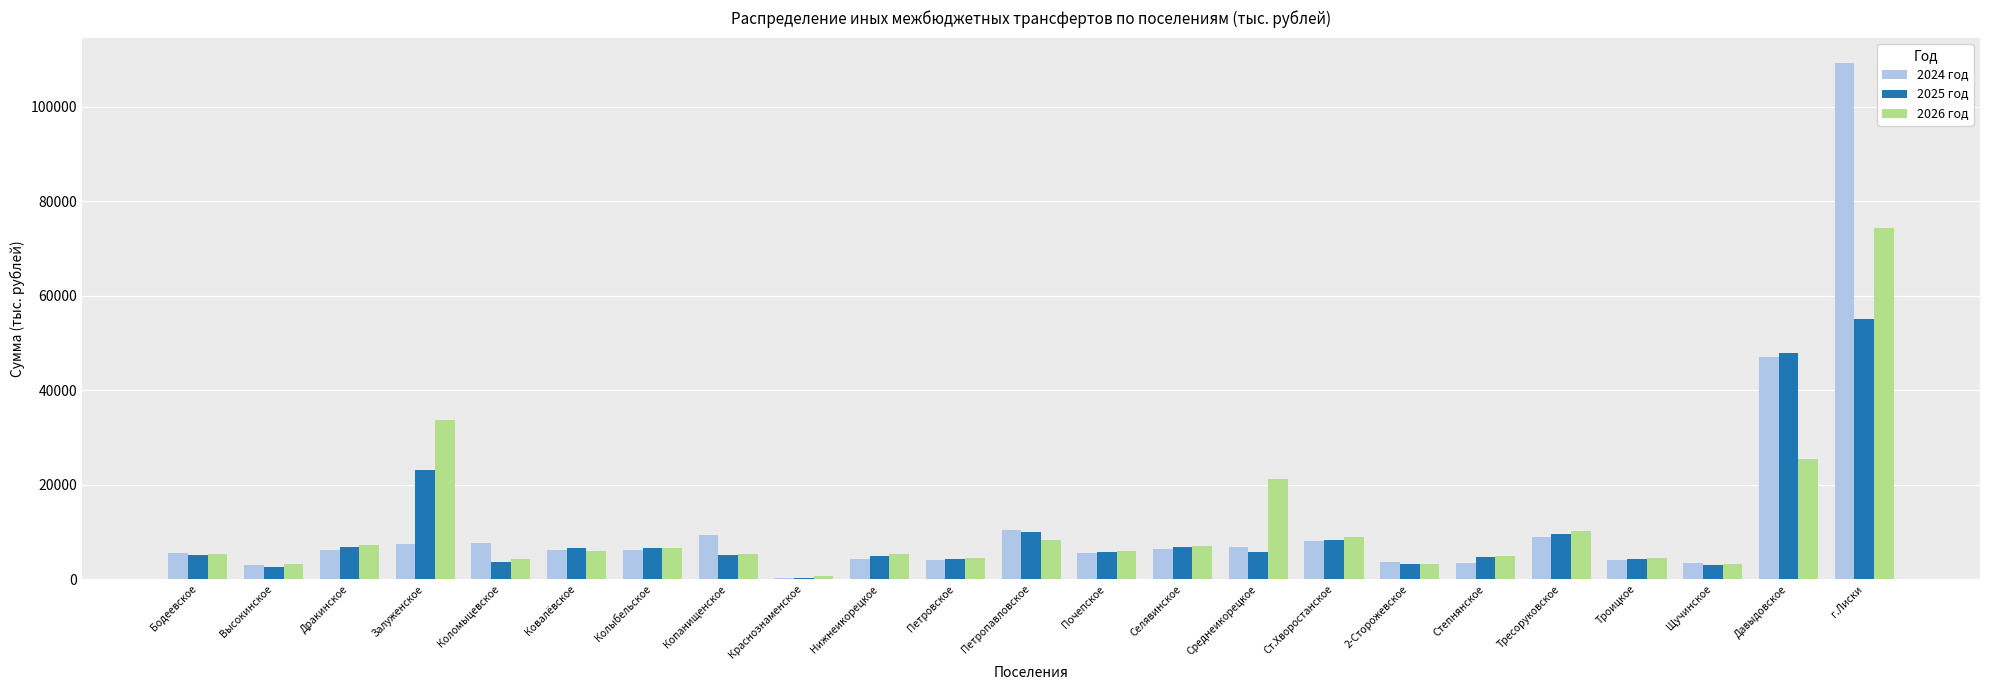

At which label is 2026 год closest to 37512?

Залуженское